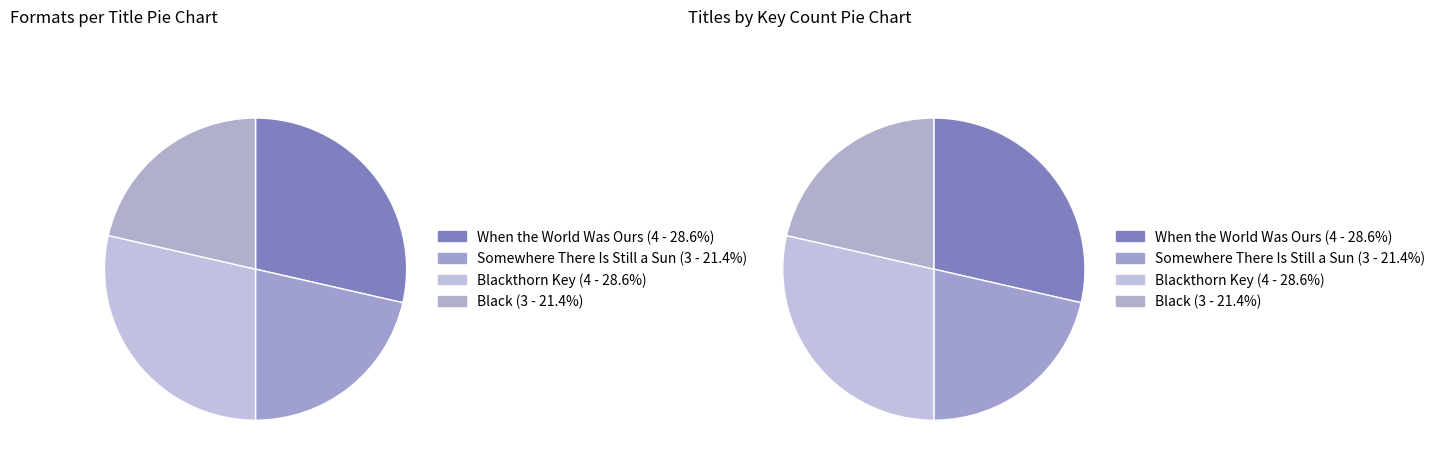

What is the largest slice in the pie chart?

When the World Was Ours